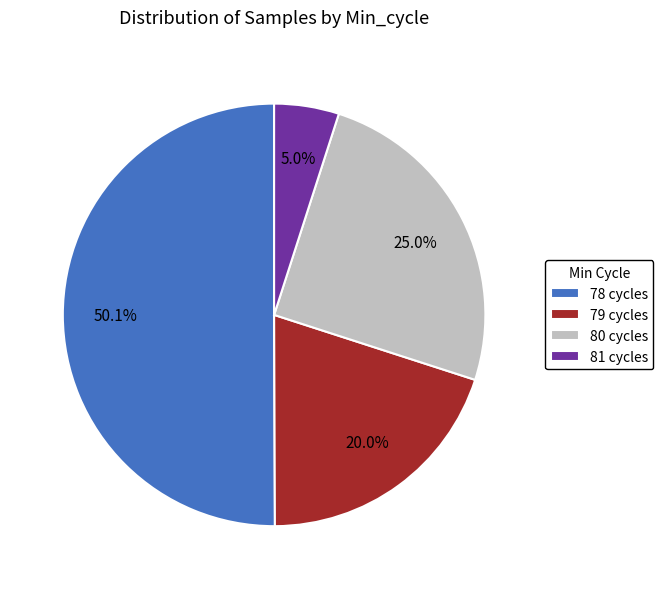

Count the number of slices in the pie.

4